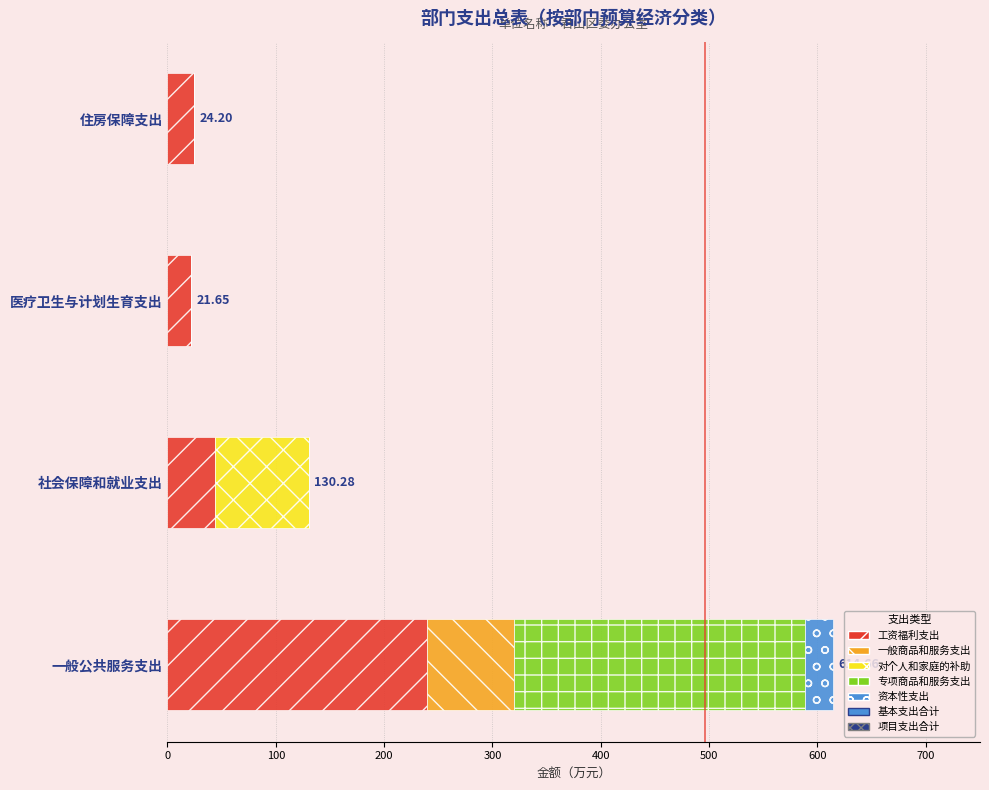

What is the total value across all series at 住房保障支出?

24.2